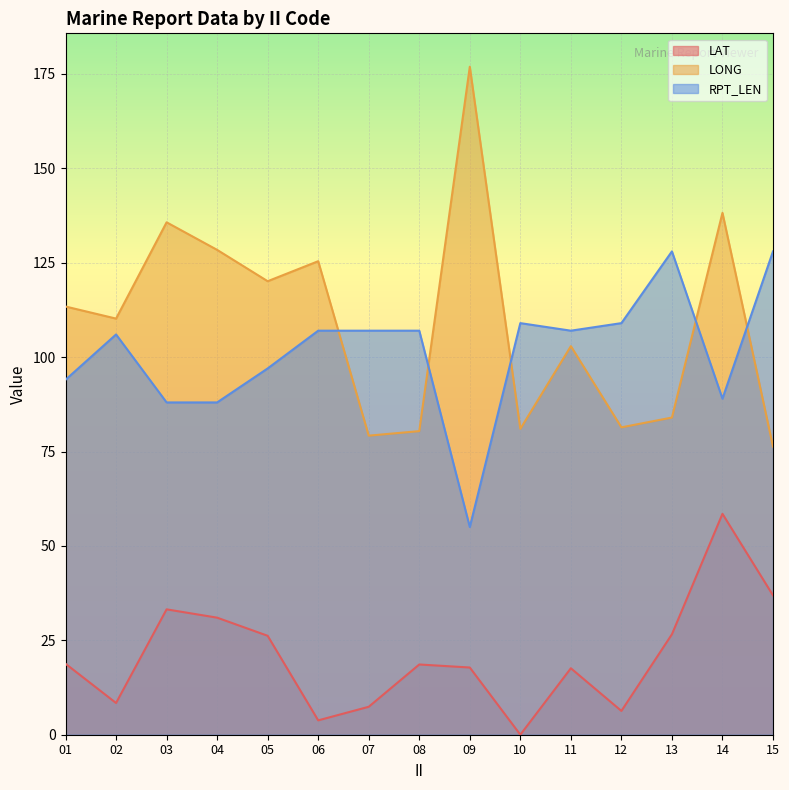

At how many categories does at least one series exceed 49?

15